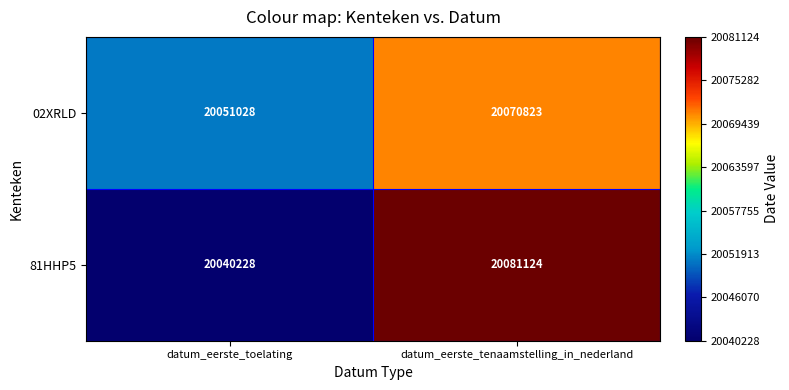

How many values in the 81HHP5 series are below 20081124?

1